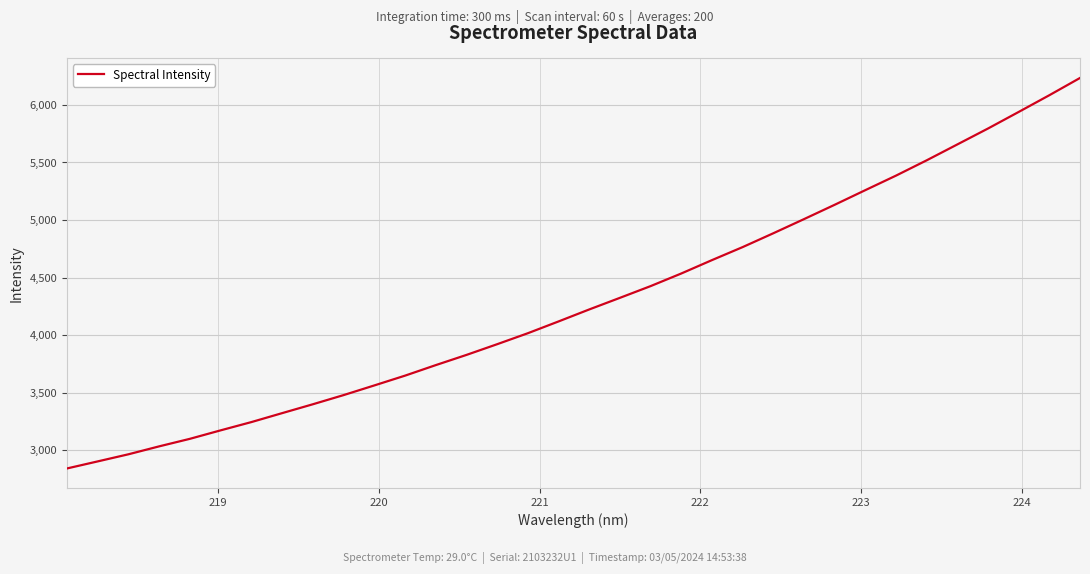

What is the smallest value displayed?

2843.0